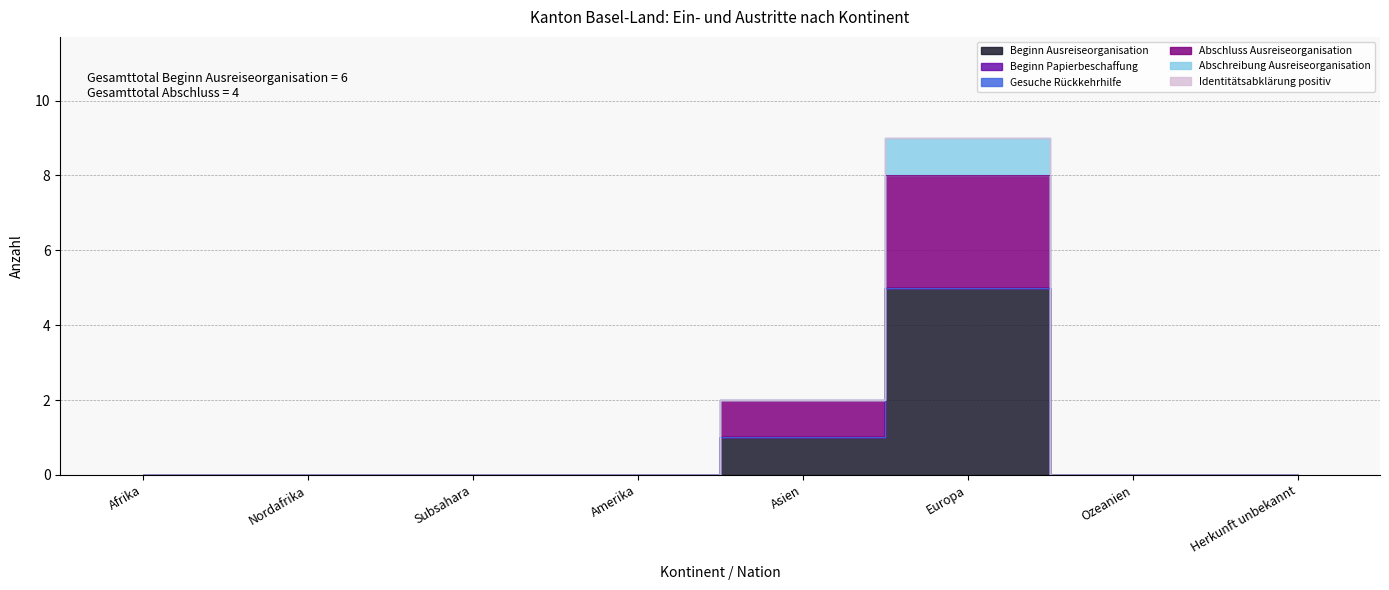

True or false: Gesuche Rückkehrhilfe and Beginn Ausreiseorganisation intersect in this chart.

False